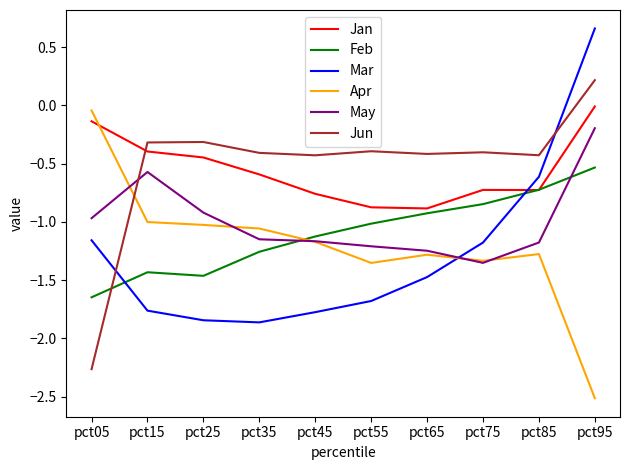

What is the total value across all series at pct85?

-4.9